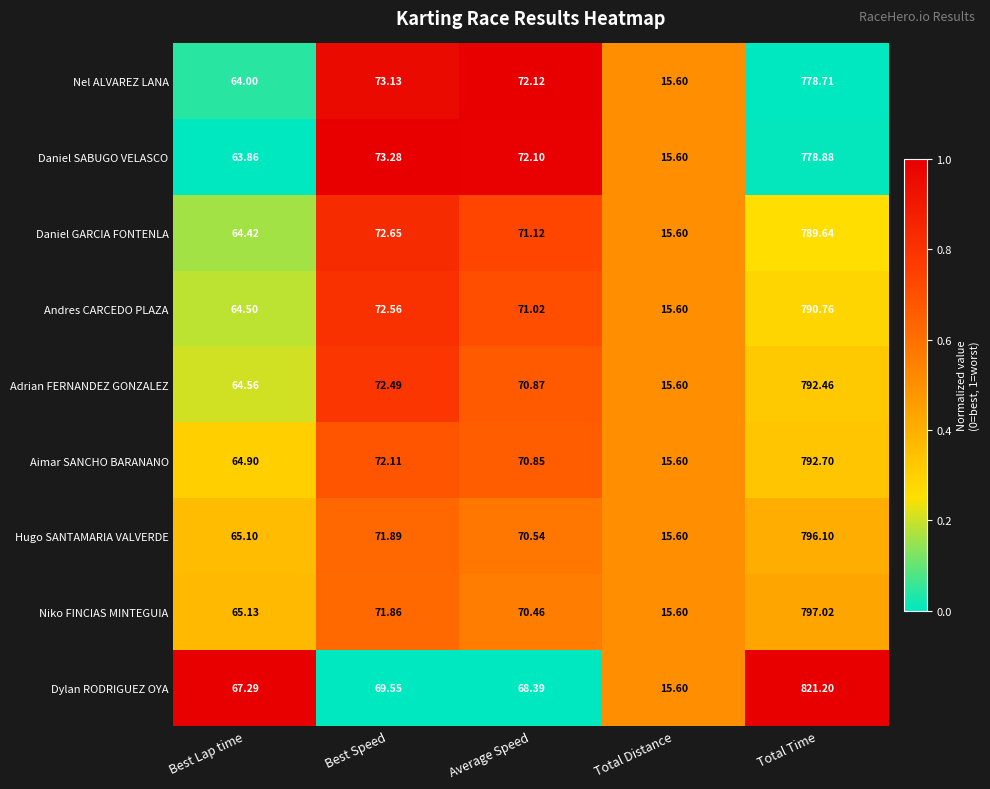

At which label is Nel ALVAREZ LANA closest to 397?

Best Speed